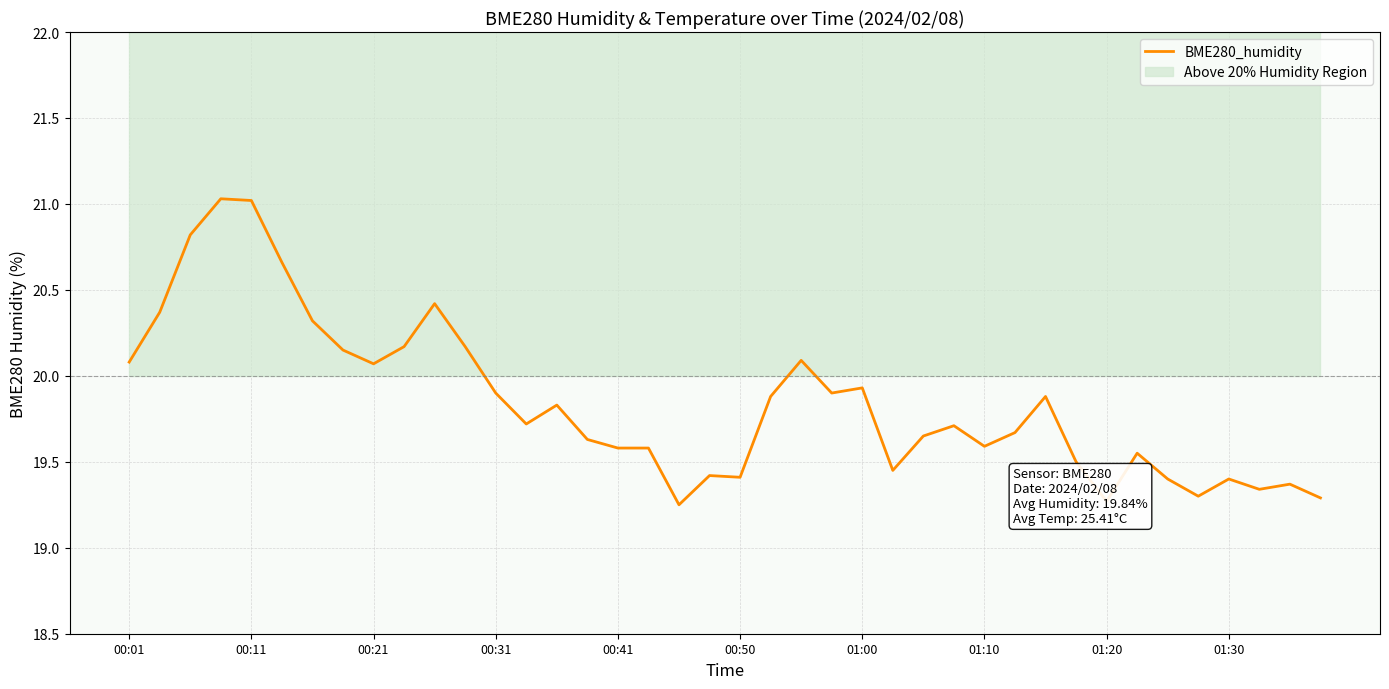

True or false: there are more than 0 points higher than both neighbors.

True